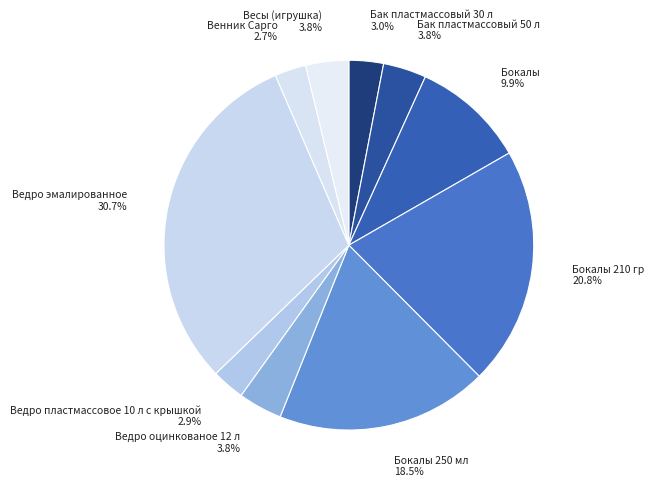

To the nearest percent, what is the difference between the Ведро эмалированное and Ведро оцинкованое 12 л slice percentages?

27%